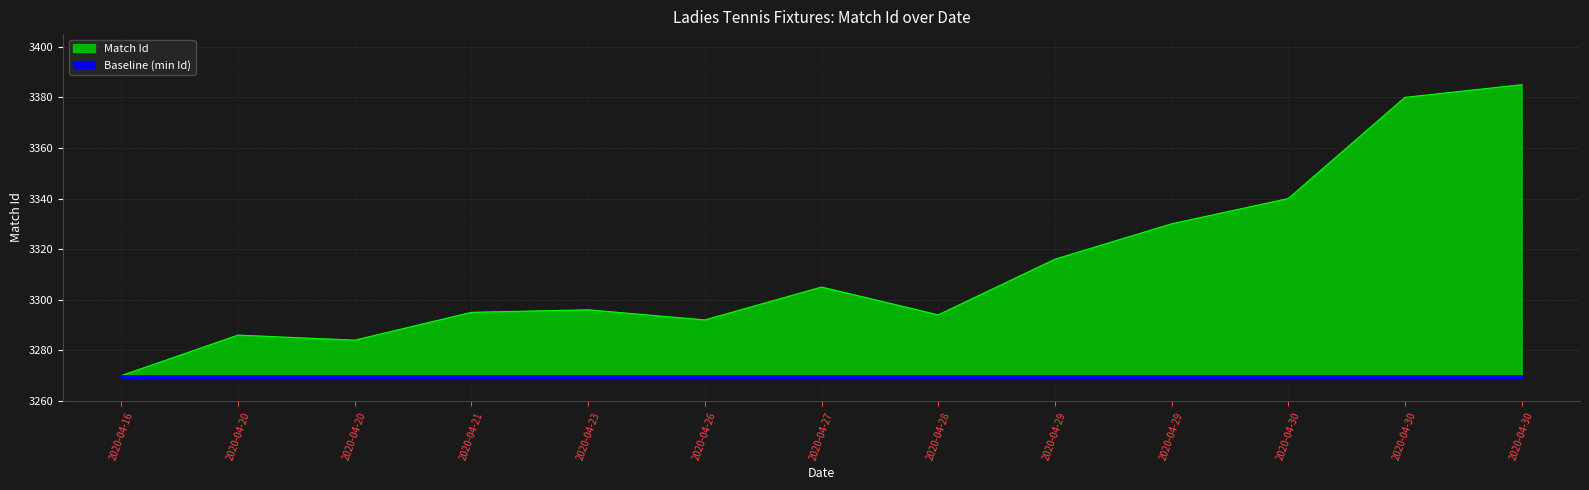

Which has a higher value, 2020-04-23 or 2020-04-28?

2020-04-23